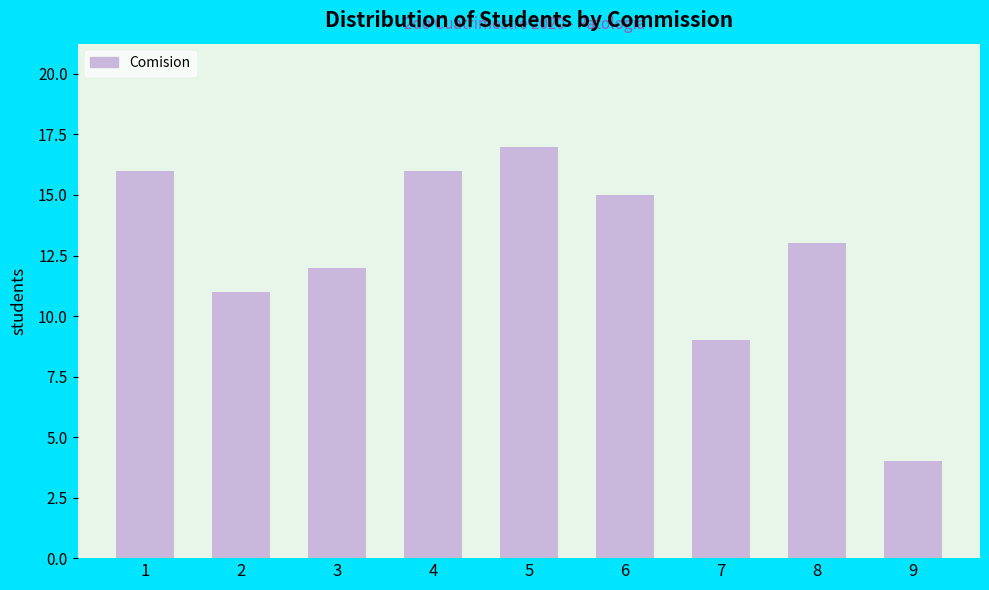

Reading right to left, list all the values displayed in this chart.

9=4	8=13	7=9	6=15	5=17	4=16	3=12	2=11	1=16